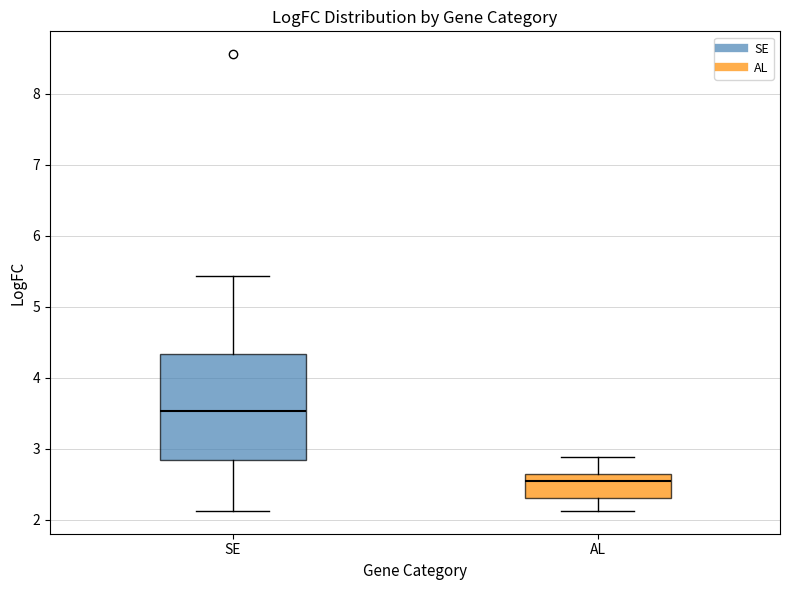

Where is the lower edge of the box for SE on the y-axis? The values are not printed on the chart, so give them approximately, as read against the axis.

2.8